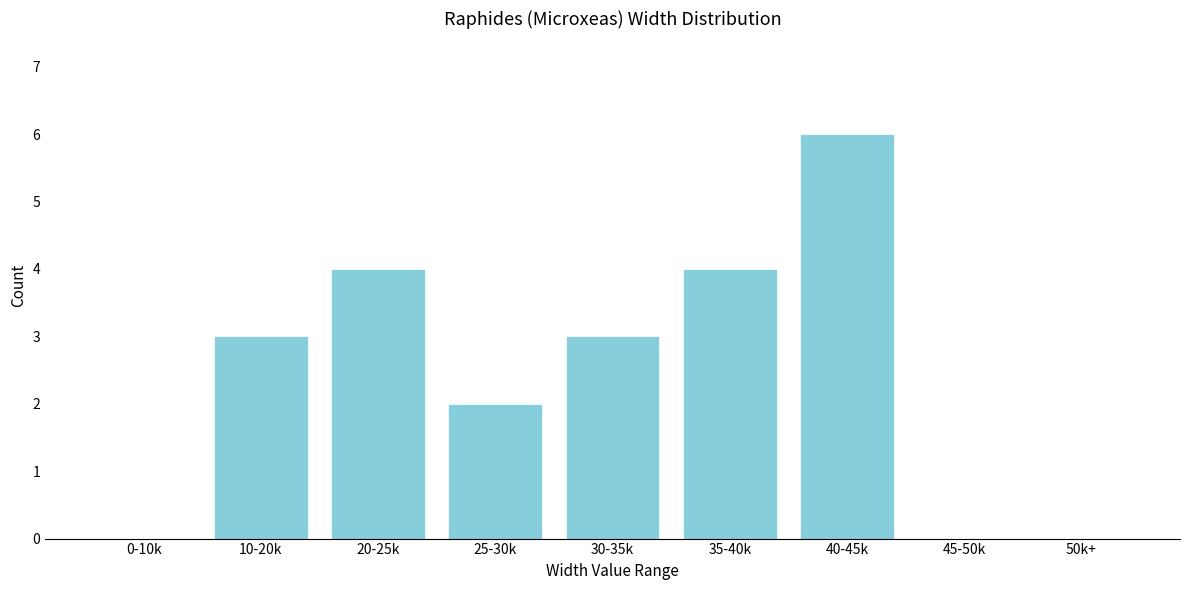

Reading right to left, list all the values displayed in this chart.

50k+=0	45-50k=0	40-45k=6	35-40k=4	30-35k=3	25-30k=2	20-25k=4	10-20k=3	0-10k=0